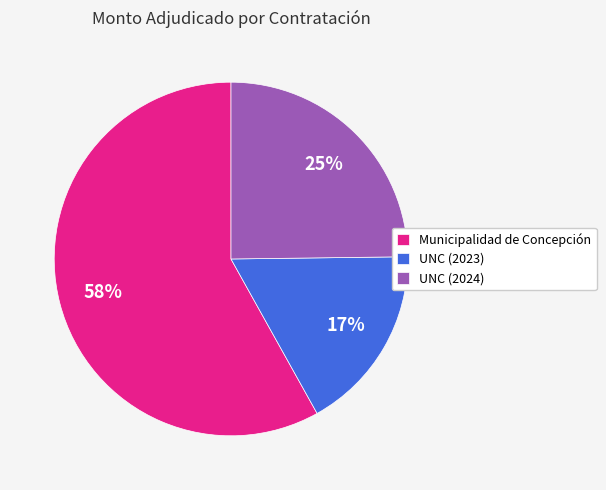

Which slice is the smallest?

UNC (2023)